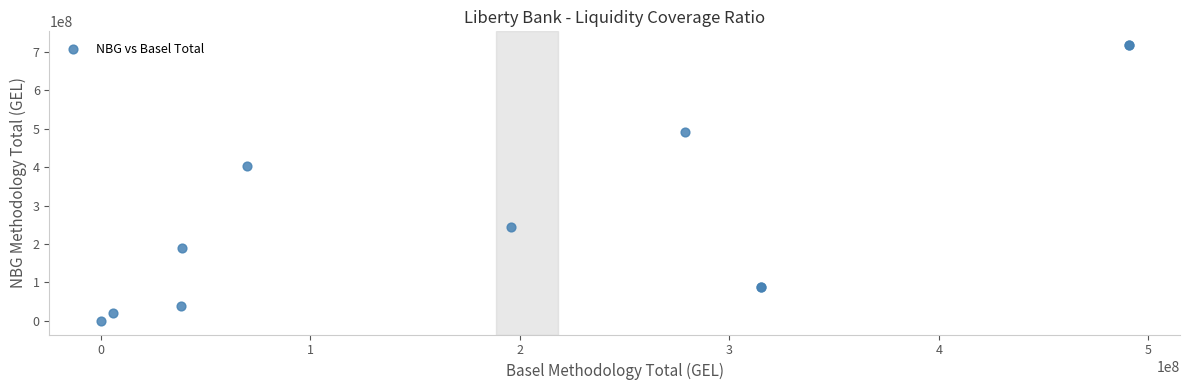

What Y value in the scatter plot is closest to 358841434?

404037132.8